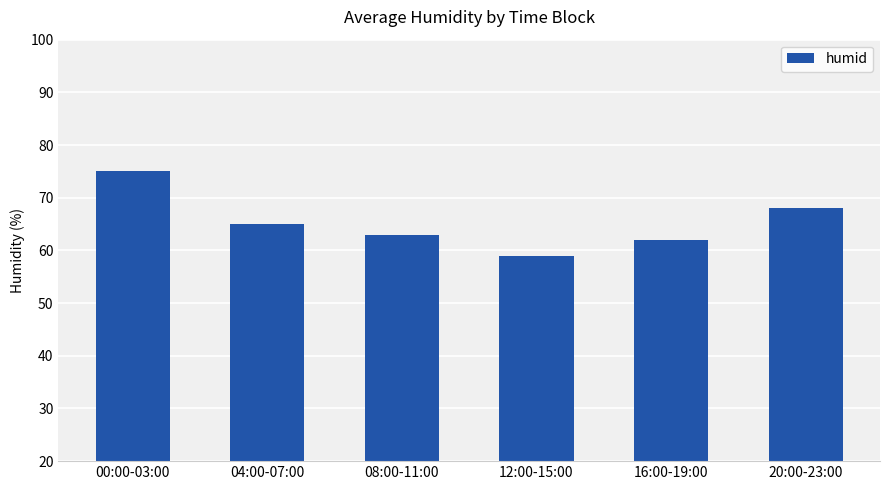

What is the ratio of the value at 08:00-11:00 to the value at 04:00-07:00?

1.0